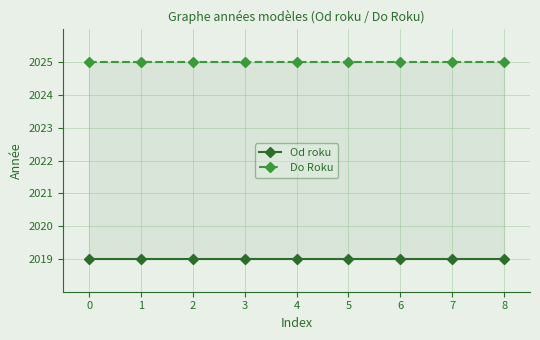

Does the chart have visible grid lines?

Yes